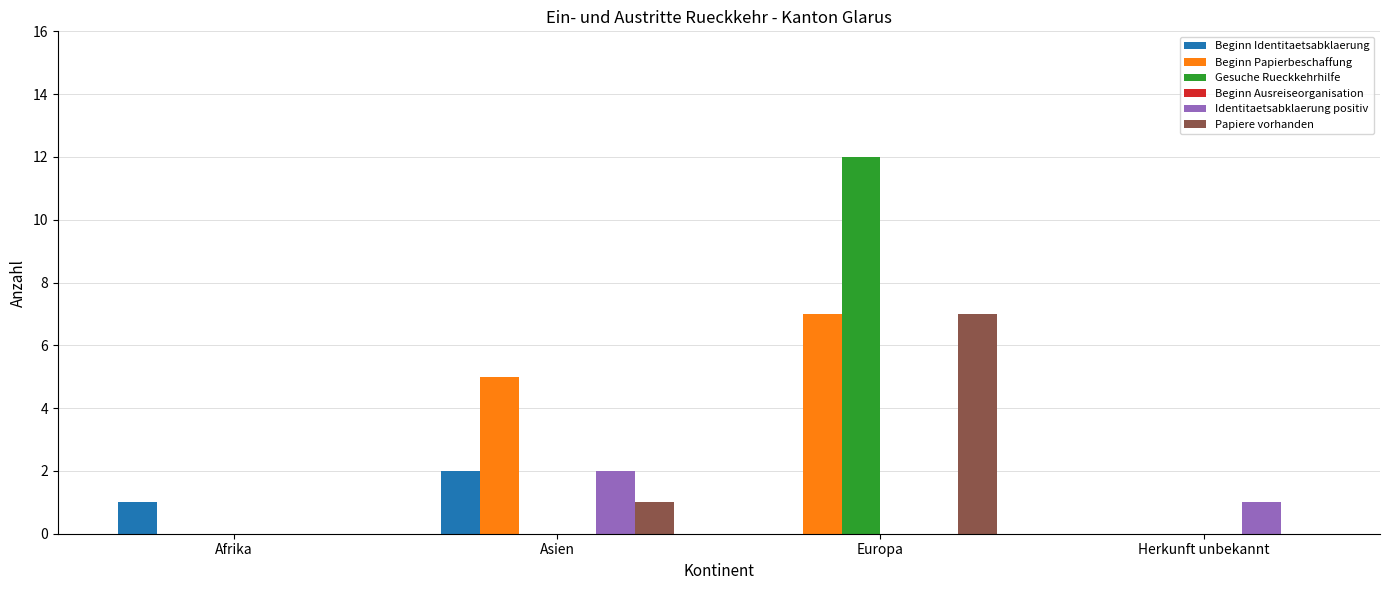

What is the maximum value for Identitaetsabklaerung positiv?

2